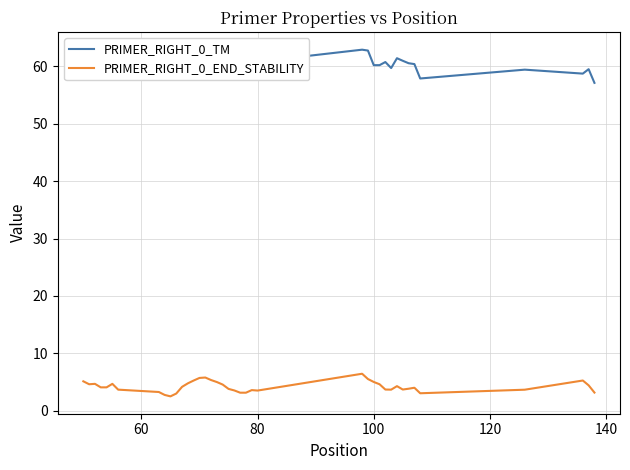

Which series has the largest total across all categories?

PRIMER_RIGHT_0_TM